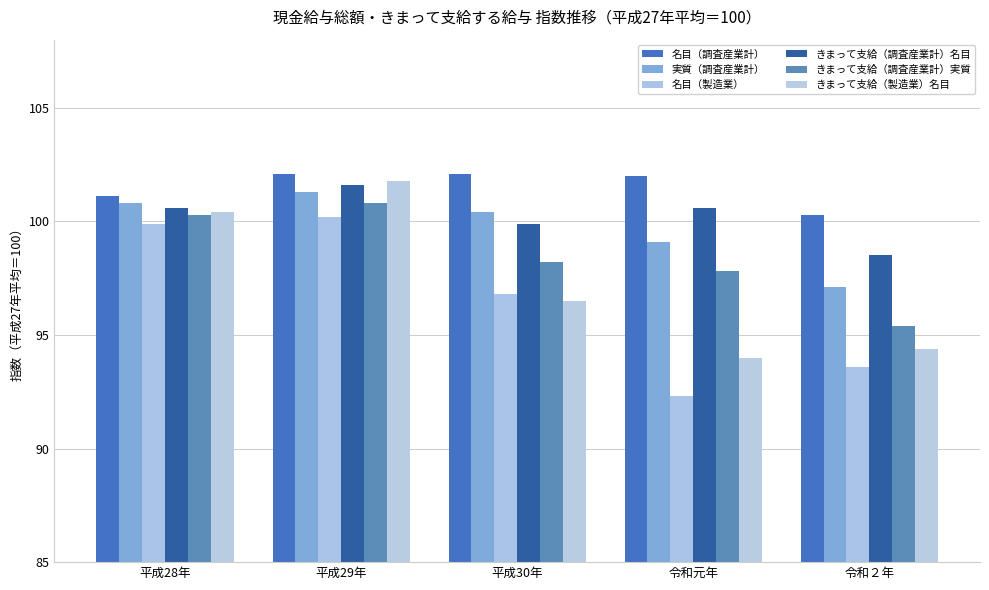

What is the label of the 1st bar from the right?

令和２年